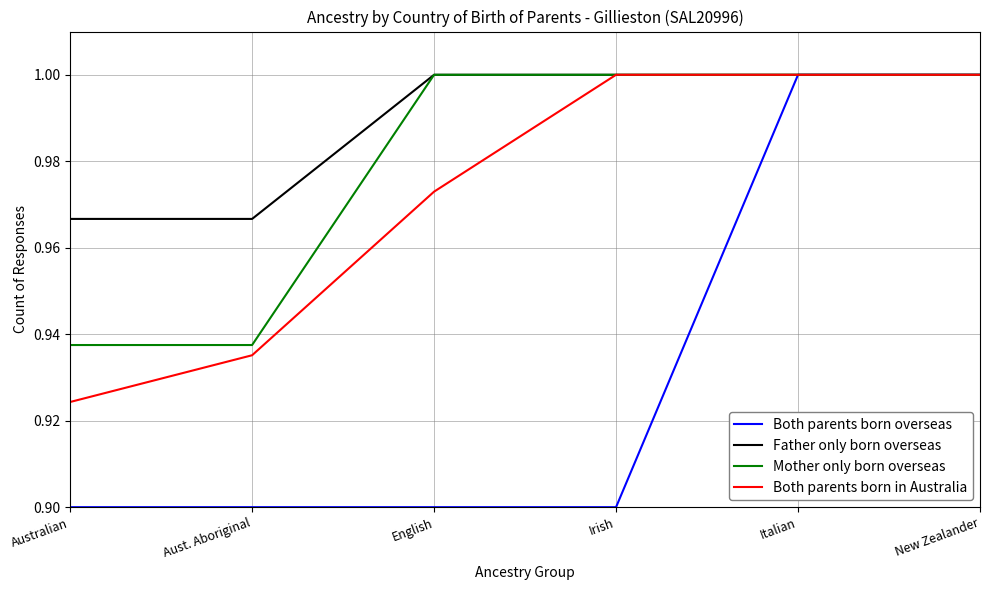

Which series has the largest total across all categories?

Father only born overseas